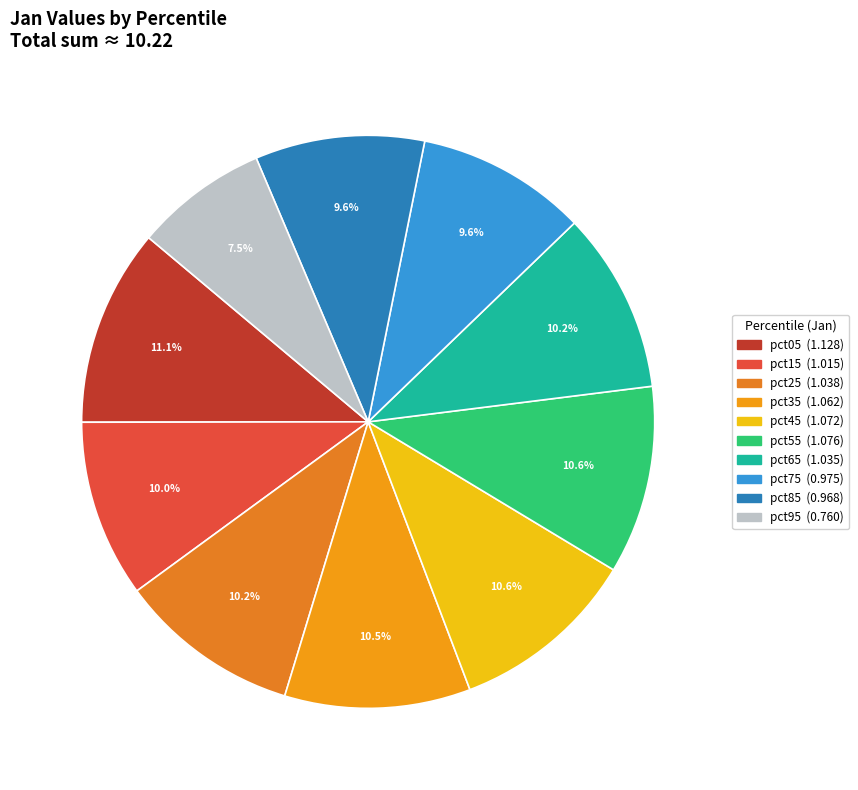

Which slice is the largest?

pct05